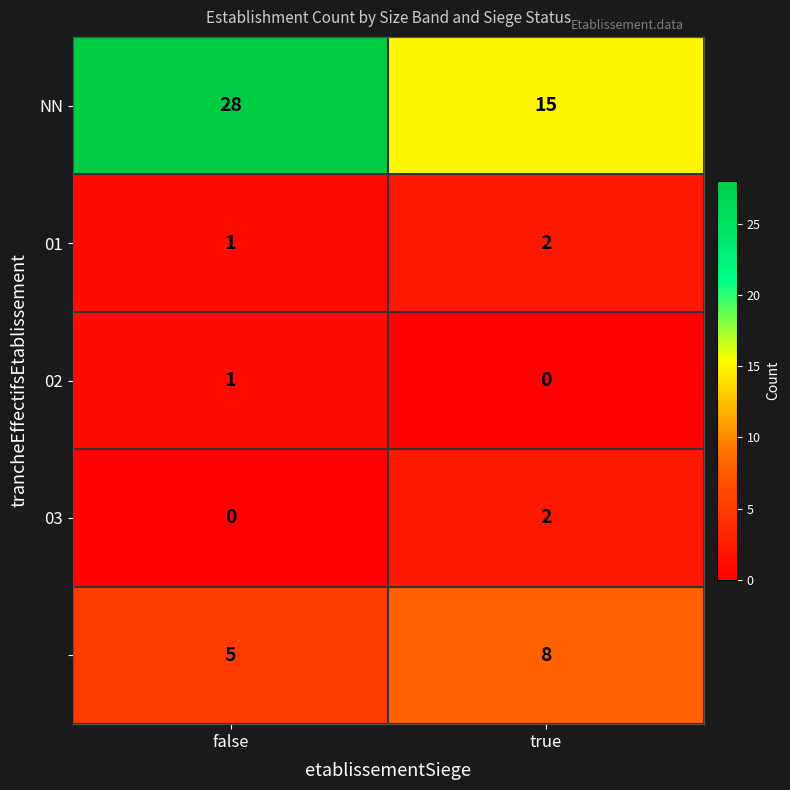

What is the difference between the highest and lowest values at false?

28